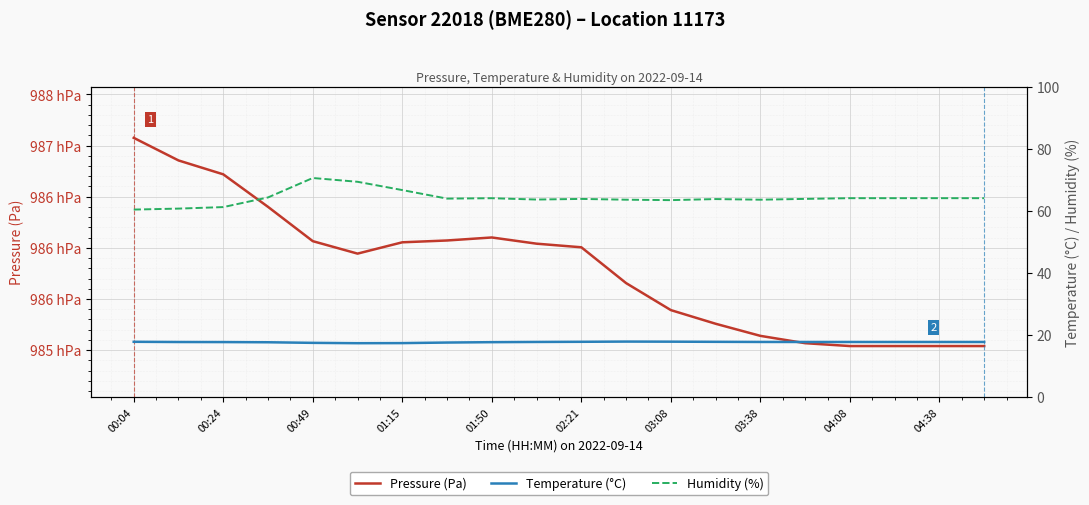

In Temperature (°C), how many points are lower than both neighbors (excluding endpoints)?

1